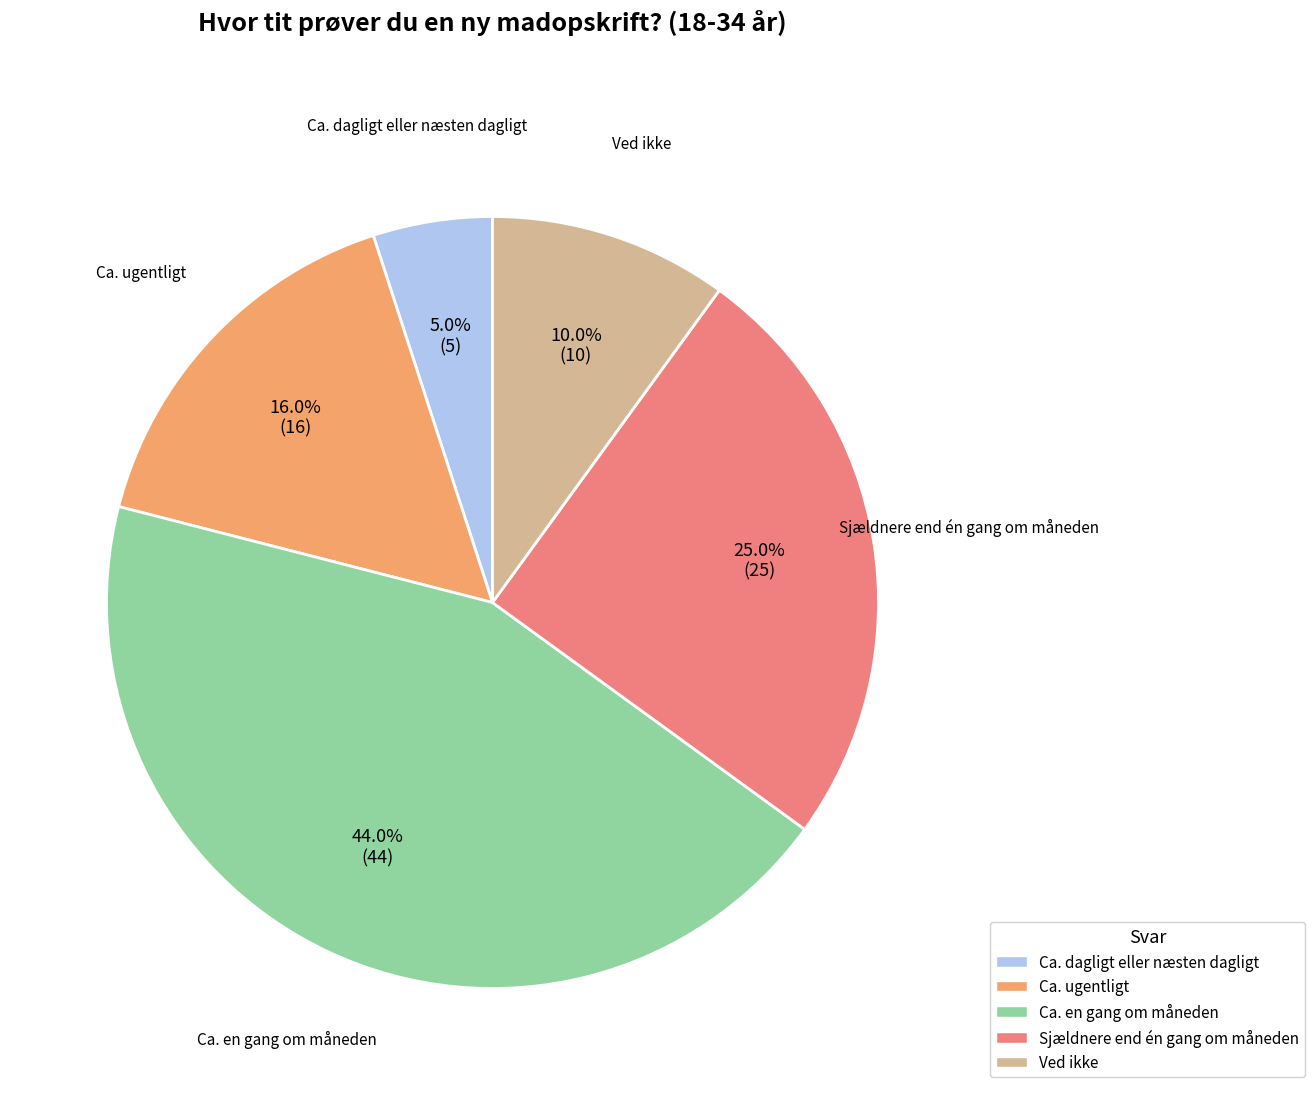

The Sjældnere end én gang om måneden slice represents 25% of the pie. True or false?

True